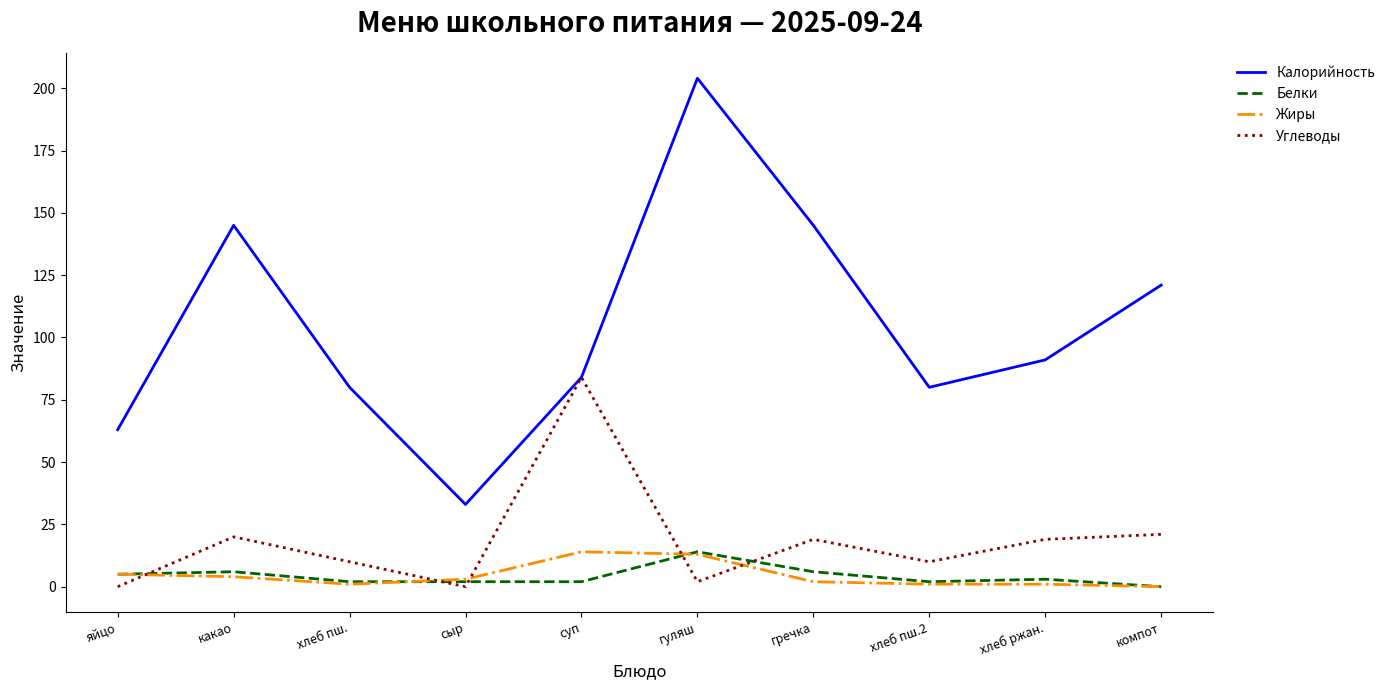

Between суп and компот, which series saw the biggest shift?

Углеводы